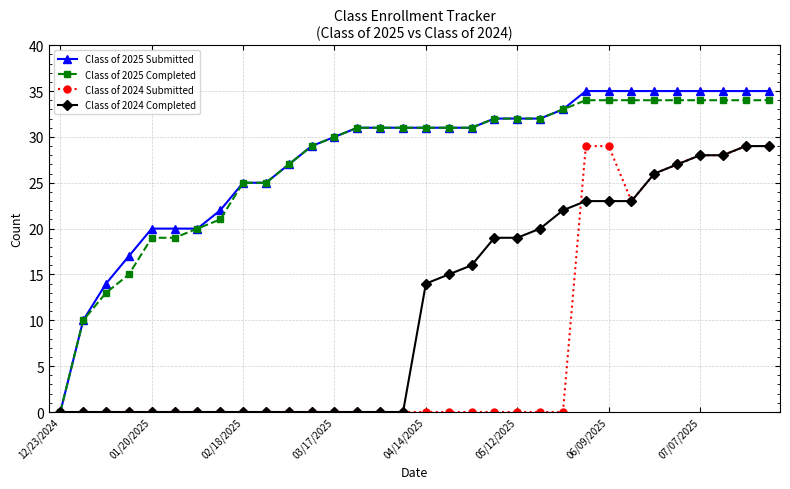

At how many categories does at least one series exceed 4?

31